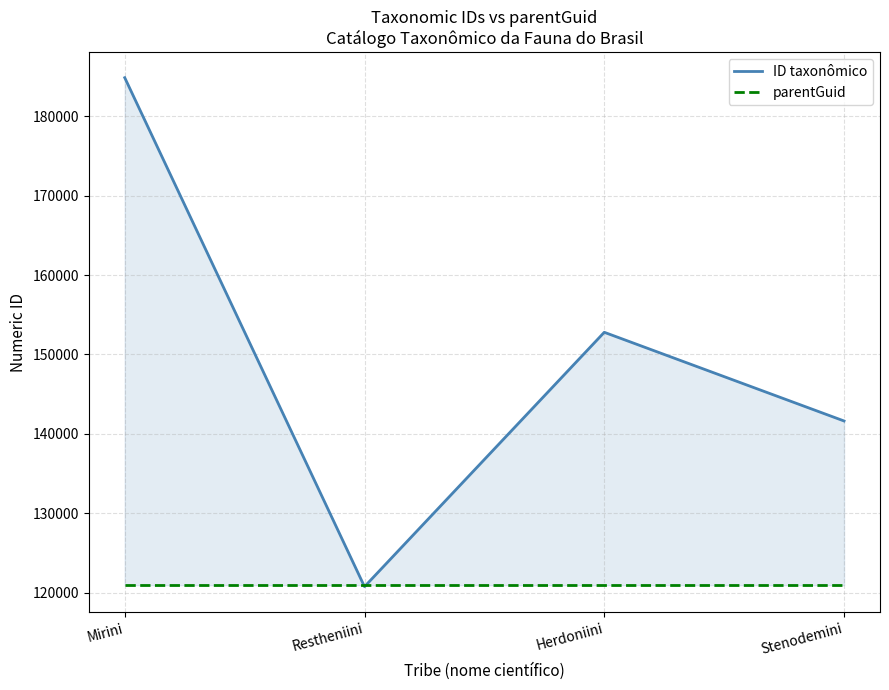

Reading left to right, what are all the values shown in this chart?

ID taxonômico: 184856	120763	152795	141628
parentGuid: 120948	120948	120948	120948